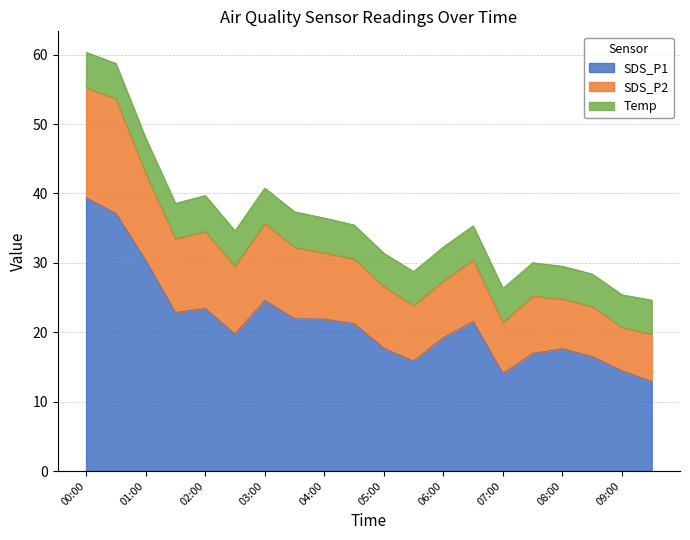

At which label does SDS_P2 reach its peak?

00:00